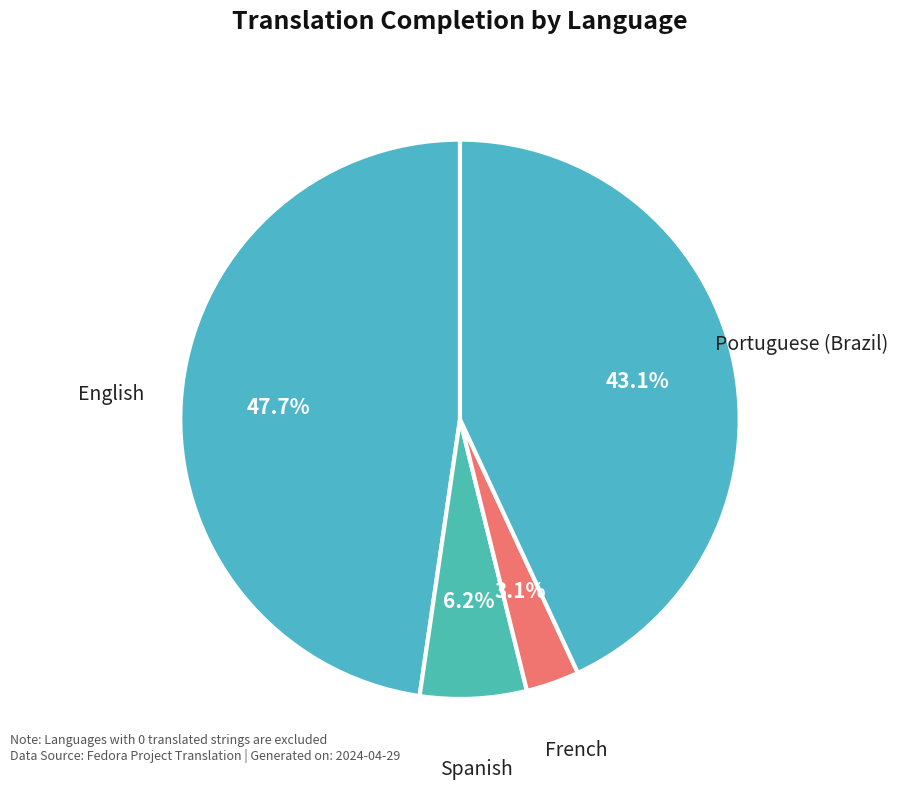

How many slices are in this pie chart?

4